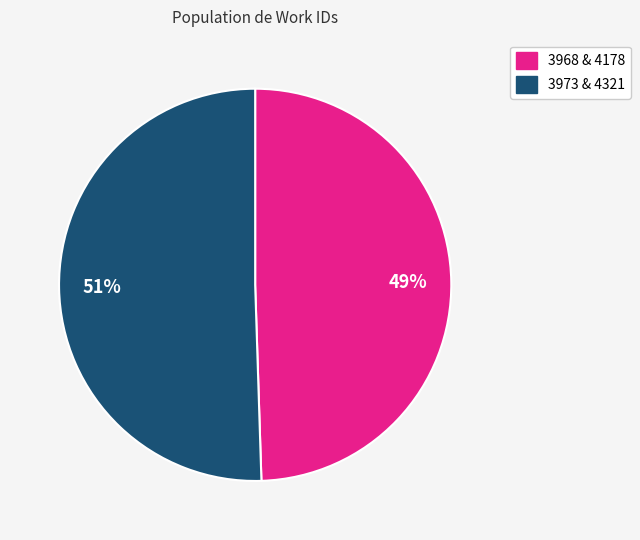

To the nearest percent, what is the average slice percentage?

50%